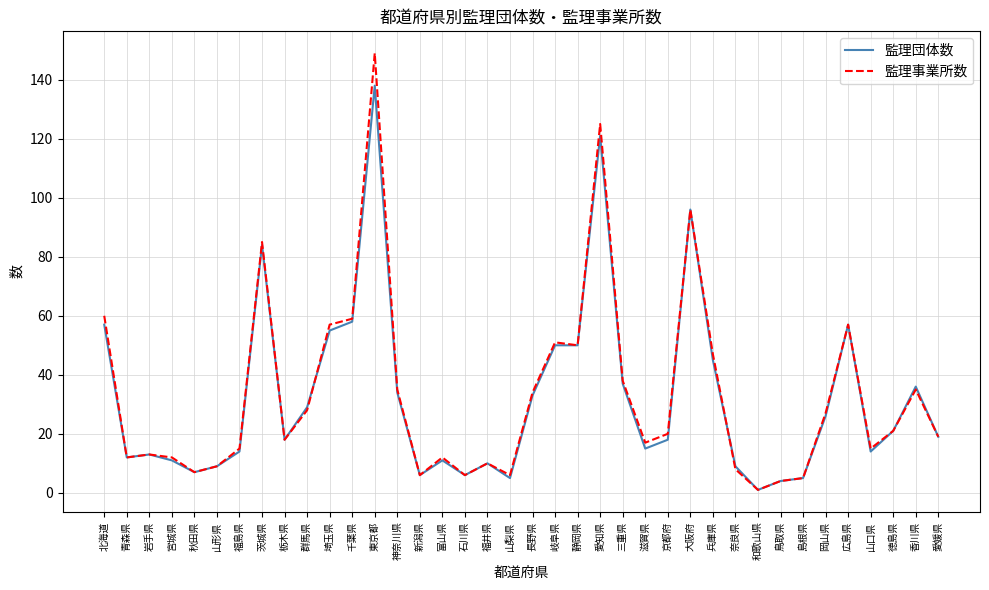

Is the value of 監理団体数 at 長野県 greater than the value of 監理事業所数 at 山梨県?

Yes